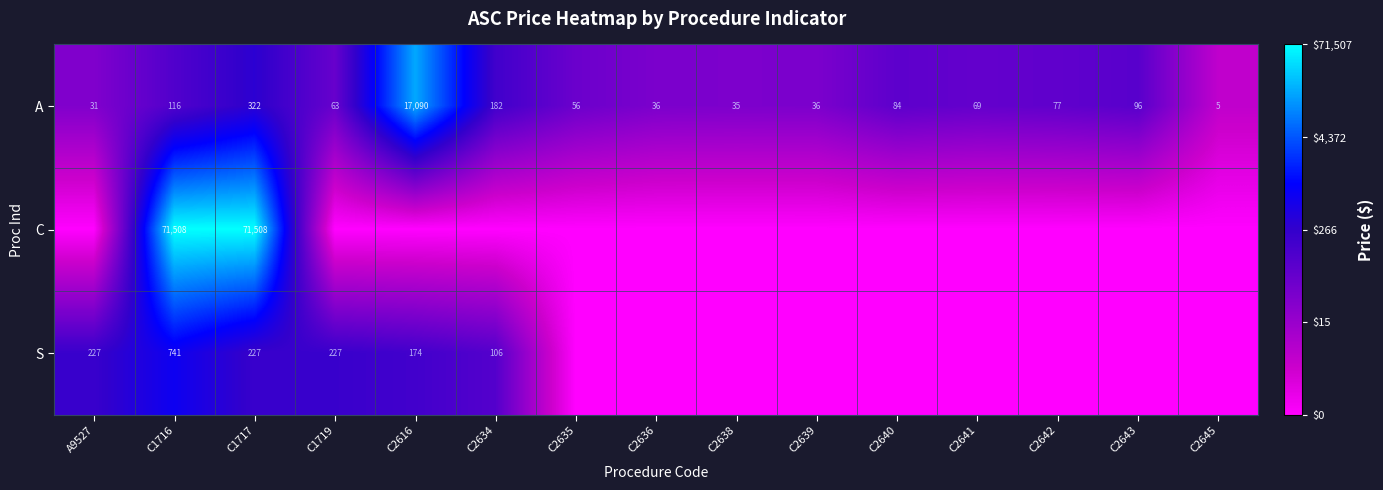

What is the spread (max minus min) of values at C1716?

71392